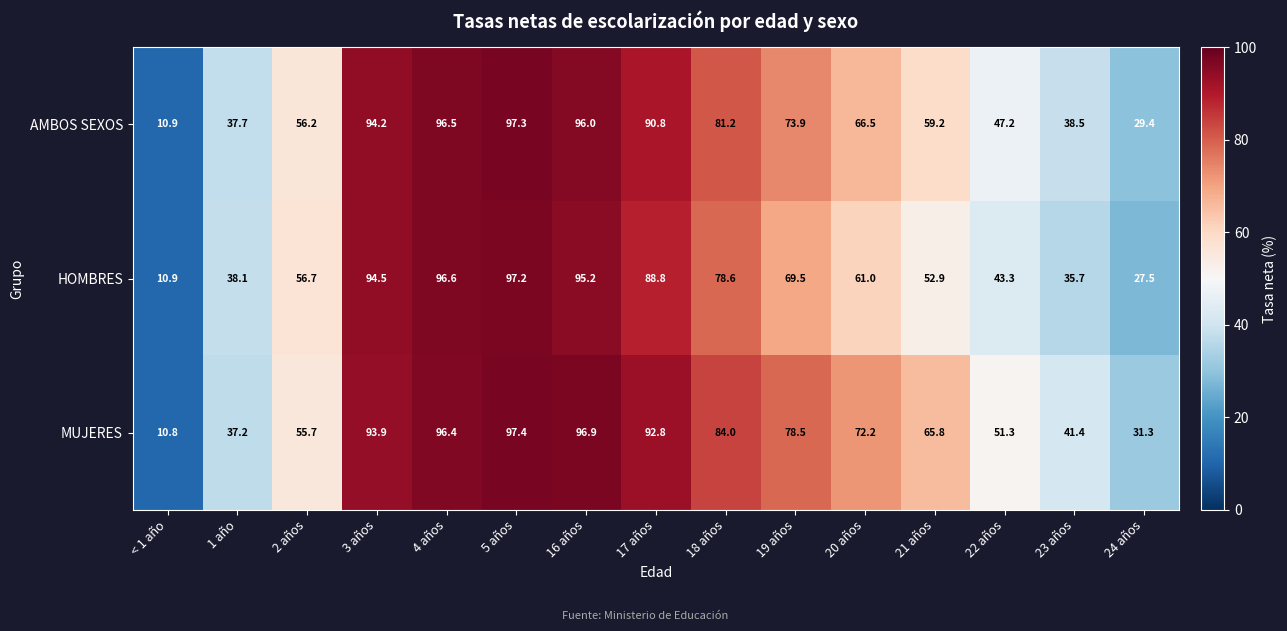

Read the MUJERES value at 21 años.

65.8